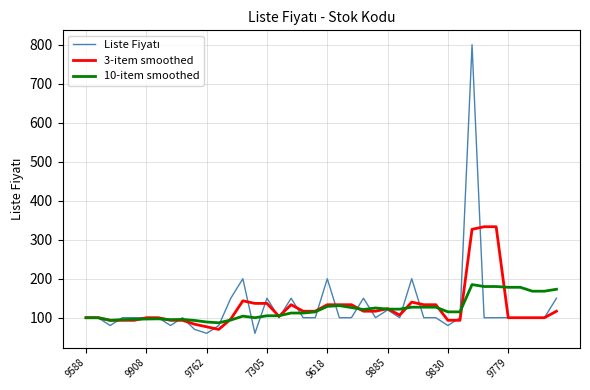

What is the greatest value displayed?

800.0